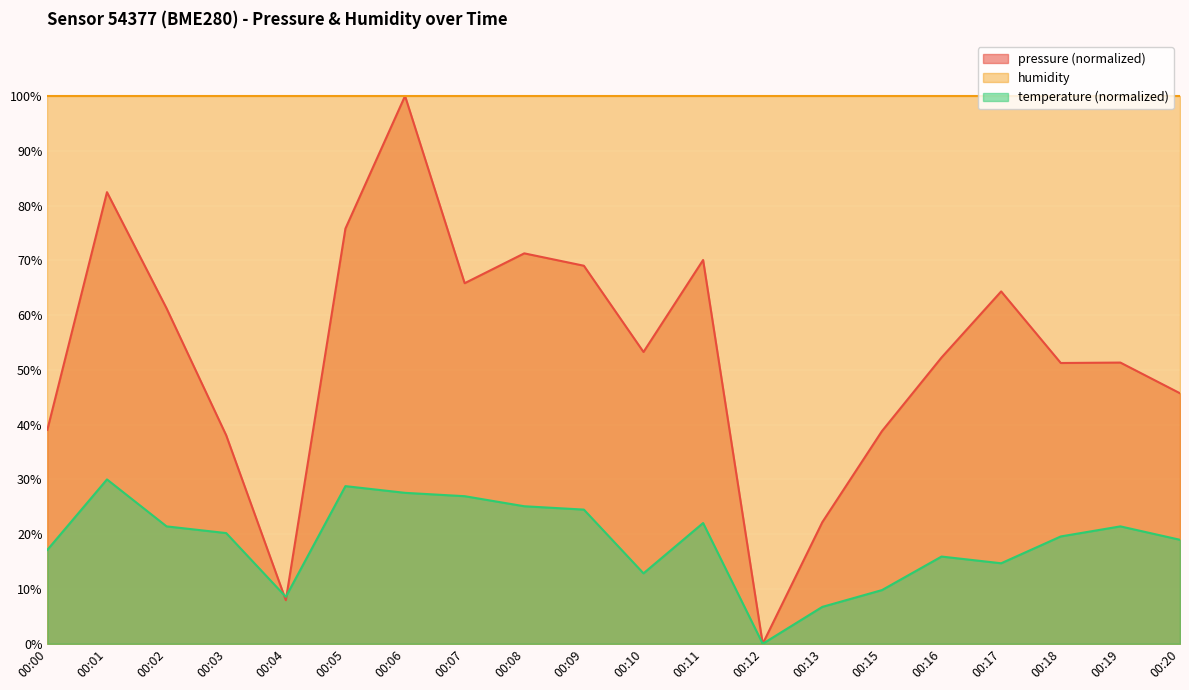

List the series in order of their overall mean, highest first.

humidity, pressure (normalized), temperature (normalized)